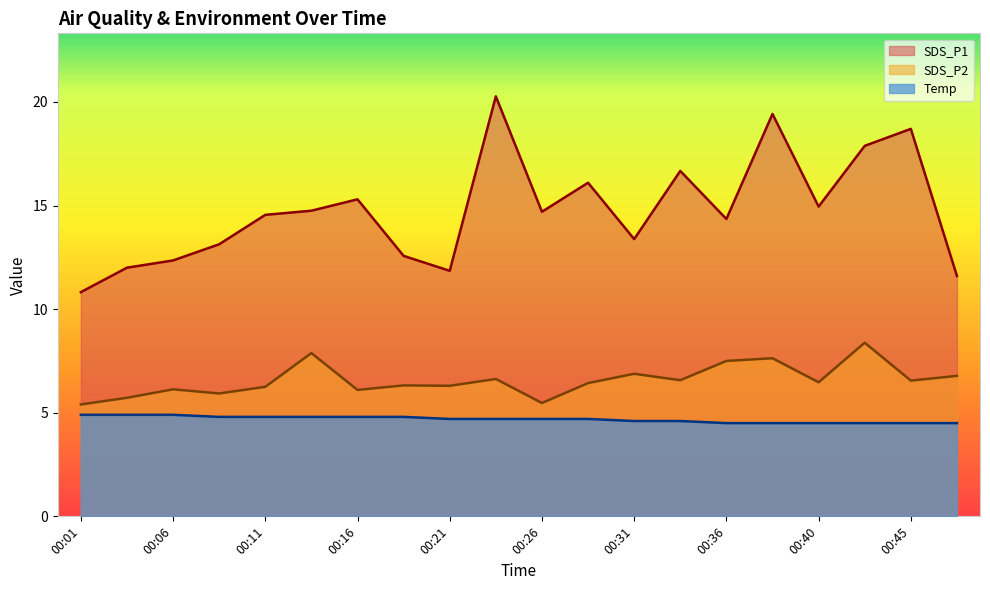

Rank the series by their average value, from lowest to highest.

Temp, SDS_P2, SDS_P1